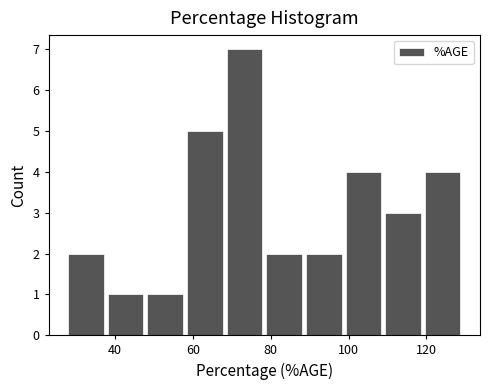

Reading left to right, list every bar in this chart as the range it spans on the x-axis followed by its height. Neither the bar edges nor the heights are printed on the chart, so give them approximately, as read against the axes.

28 to 38: 2
38 to 48: 1
48 to 58: 1
58 to 68: 5
68 to 78: 7
78 to 90: 2
90 to 100: 2
100 to 110: 4
110 to 120: 3
120 to 130: 4